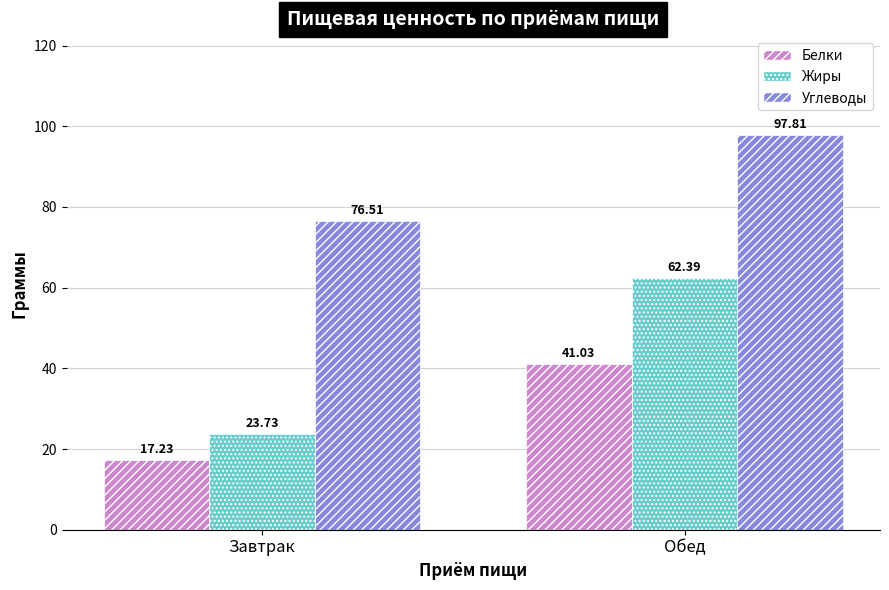

What is the maximum value shown in the chart?

97.8